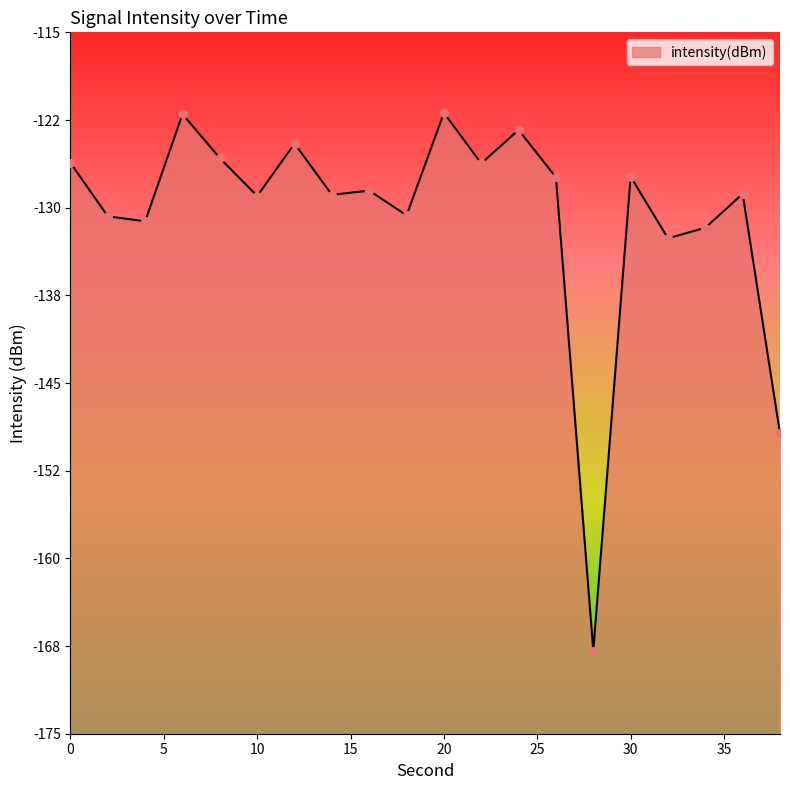

Between 34 and 22, which is larger?

22